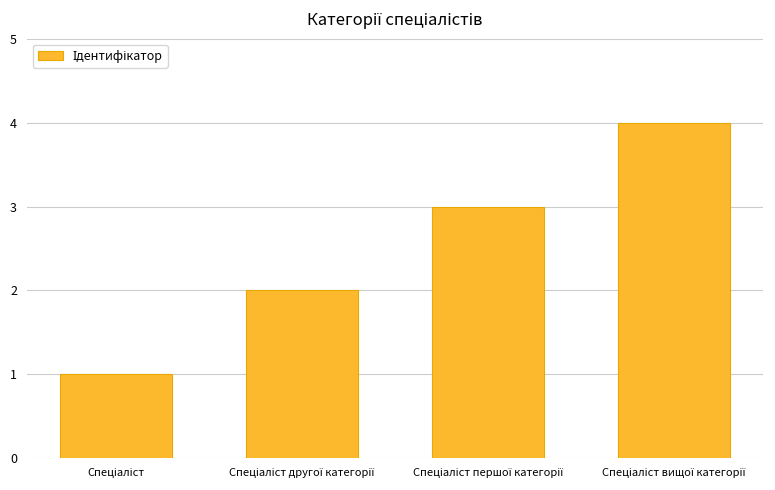

What is the sum of all values?

10